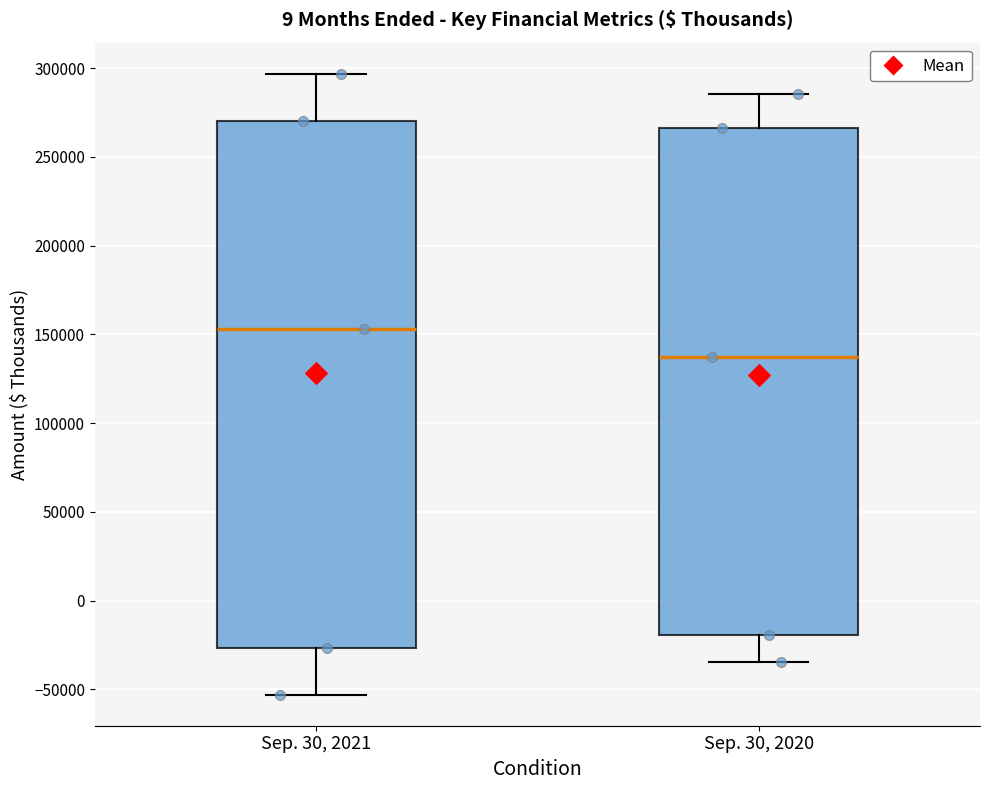

Which box has the highest median line?

Sep. 30, 2021